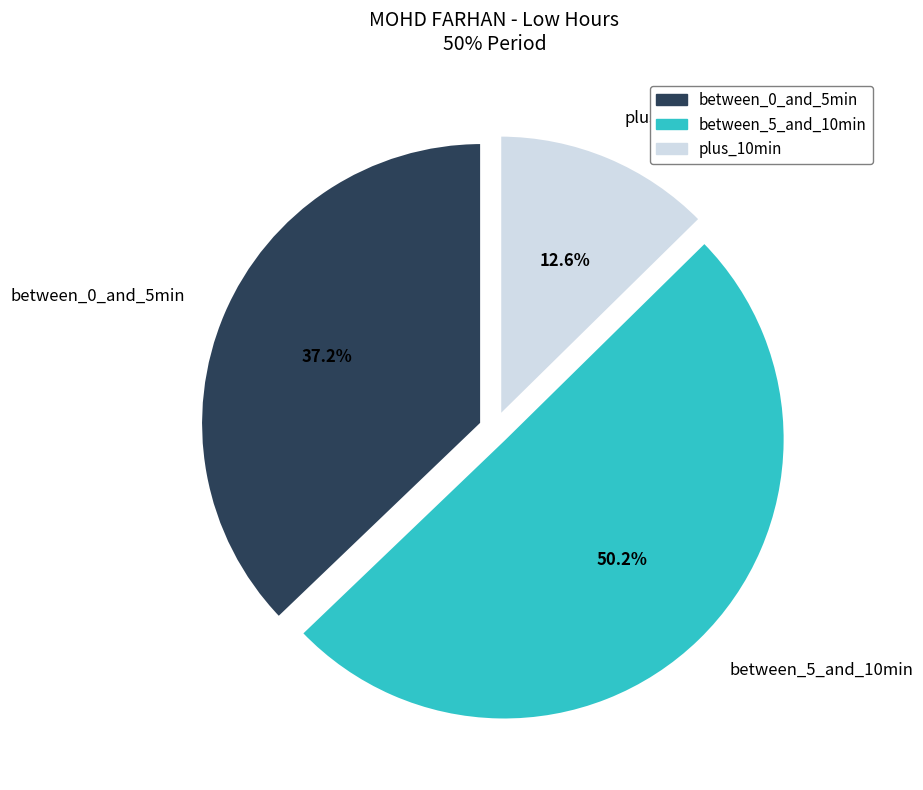

Which slice is the largest?

between_5_and_10min